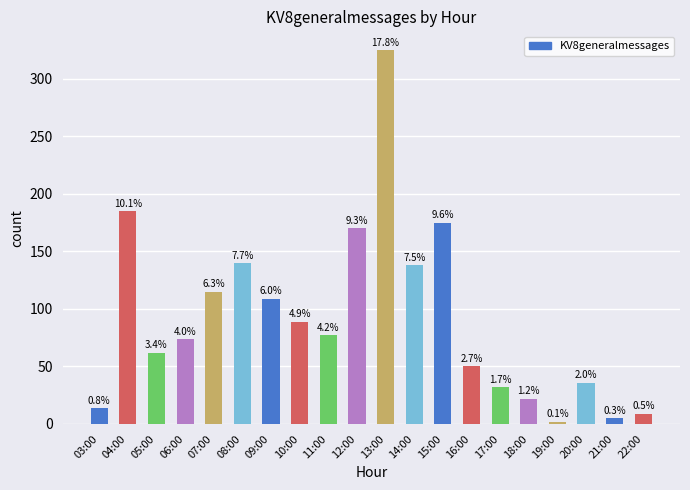

What is the maximum value shown in the chart?

325